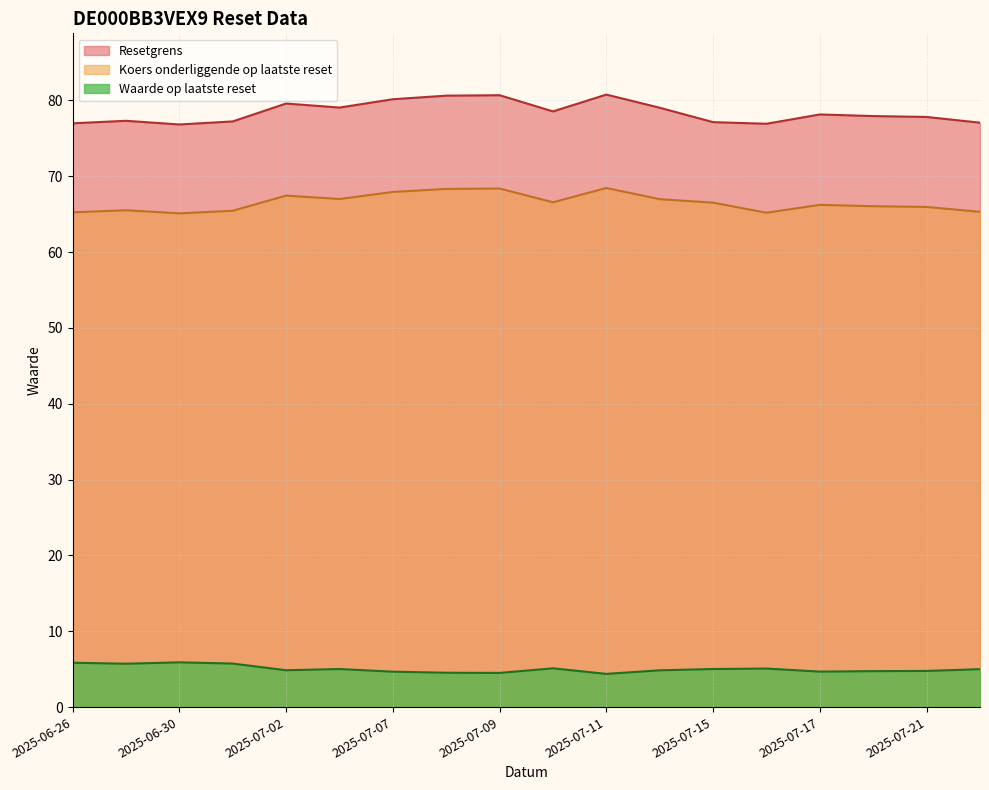

List the series in order of their overall mean, lowest first.

Waarde op laatste reset, Koers onderliggende op laatste reset, Resetgrens